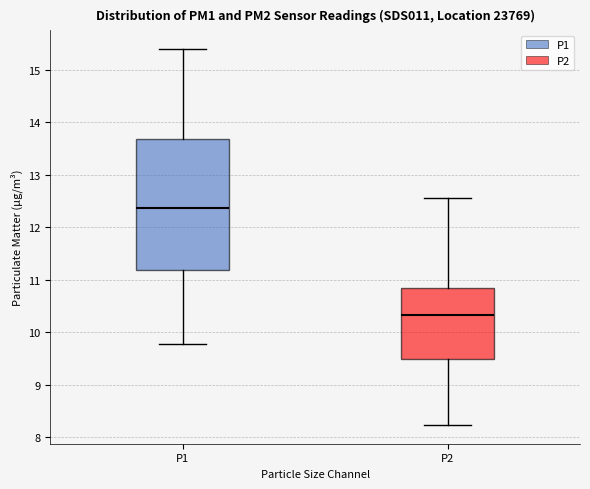

Reading left to right, transcribe this box plot: for each box, give where its median line is, the range the box spans, and where its two whiskers end, as read against the y-axis. The values are not printed on the chart, so give them approximately, as read against the axis.

P1: median 12.4, box 11.2 to 13.7, whiskers 9.8 to 15.4
P2: median 10.3, box 9.5 to 10.9, whiskers 8.2 to 12.6